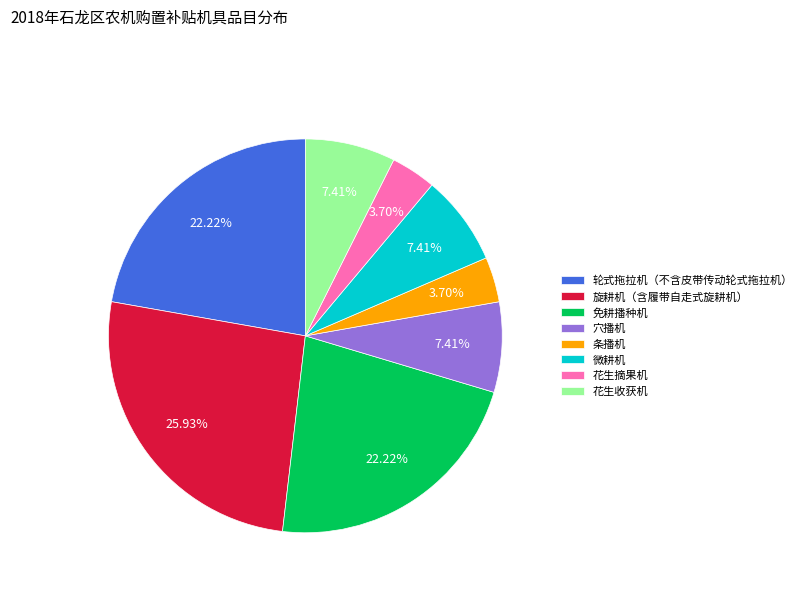

Which has a higher value, 旋耕机（含履带自走式旋耕机） or 微耕机?

旋耕机（含履带自走式旋耕机）